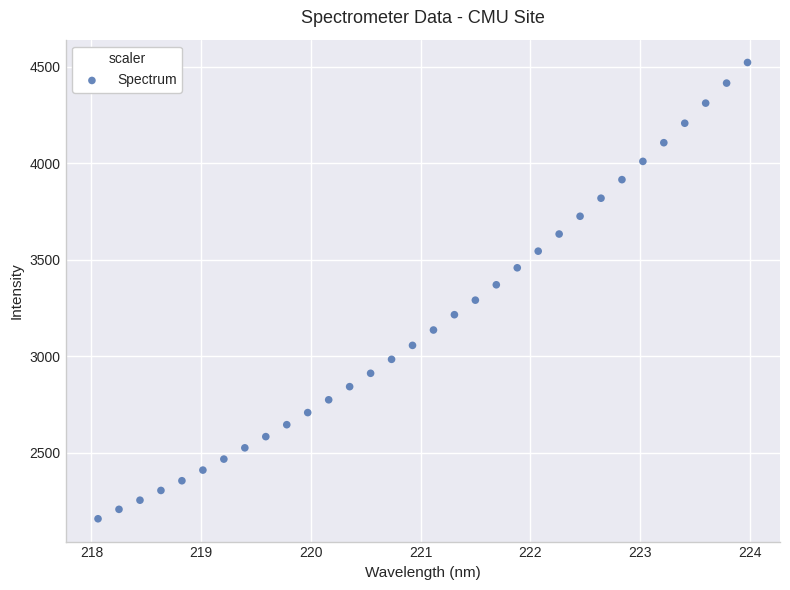

What is the range of X values (max minus min)?

5.9